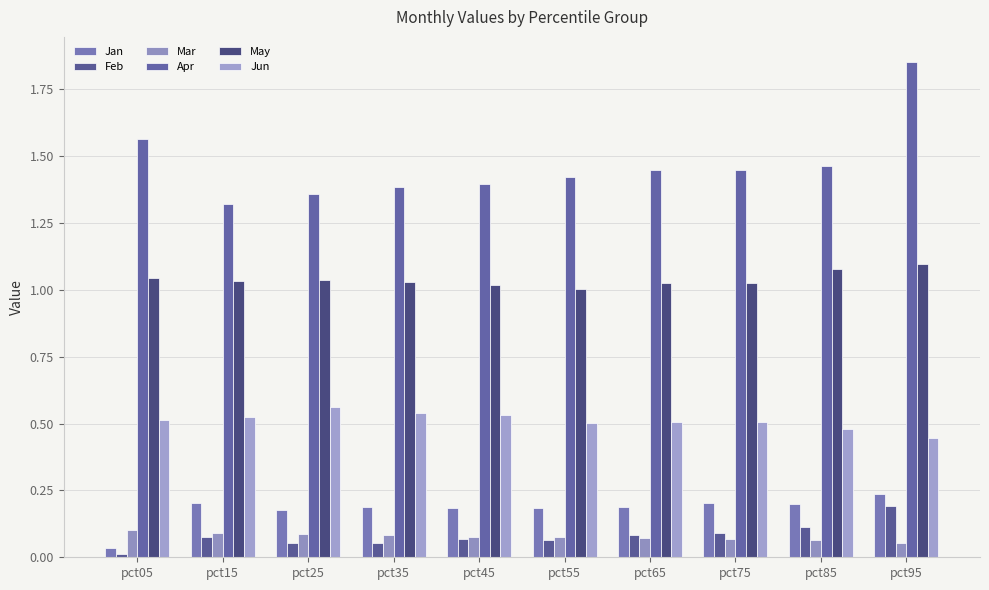

What are all the series names shown in the legend?

Jan, Feb, Mar, Apr, May, Jun